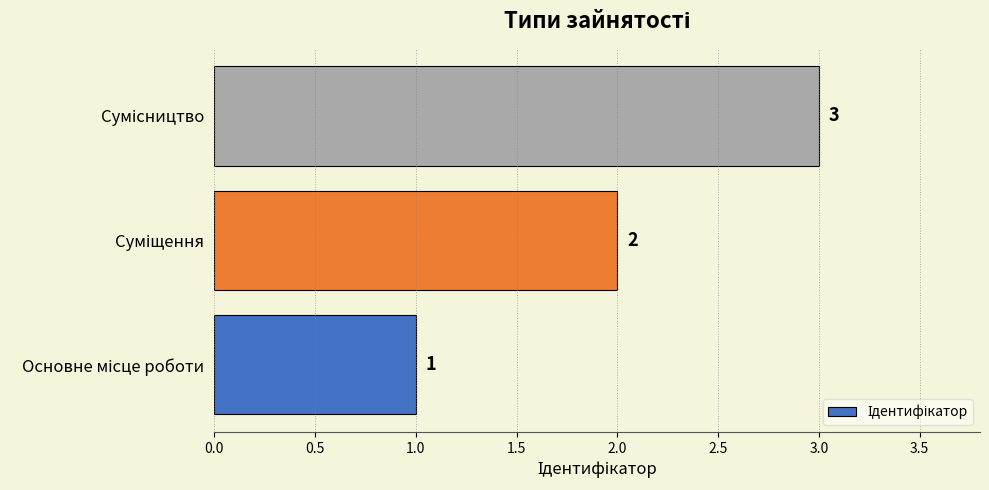

Are the bars horizontal?

Yes